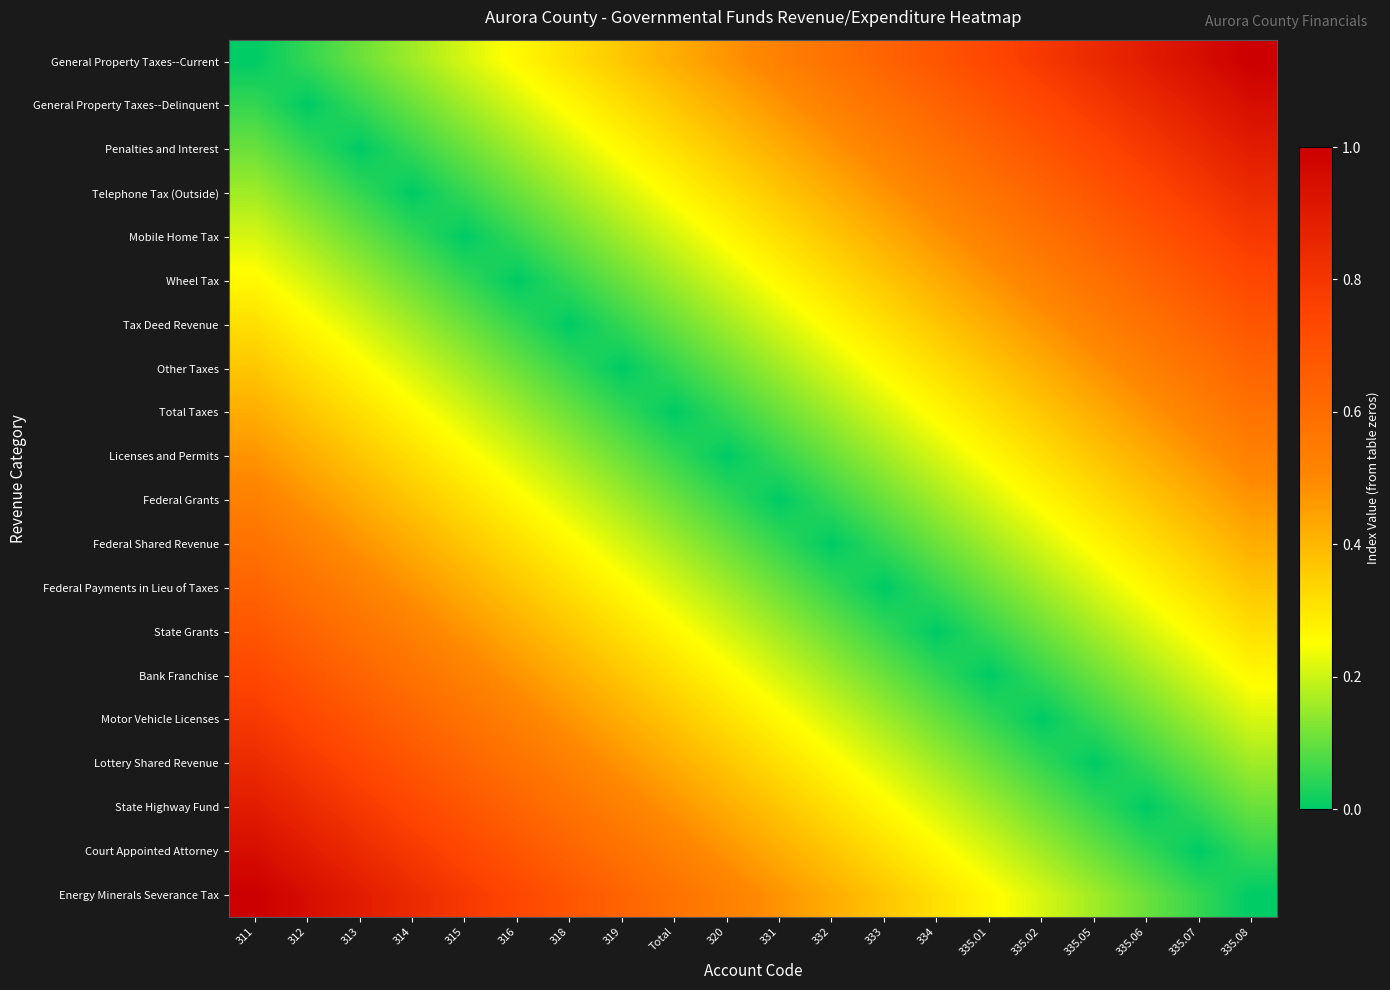

At which category is the sum across all series the highest?

311